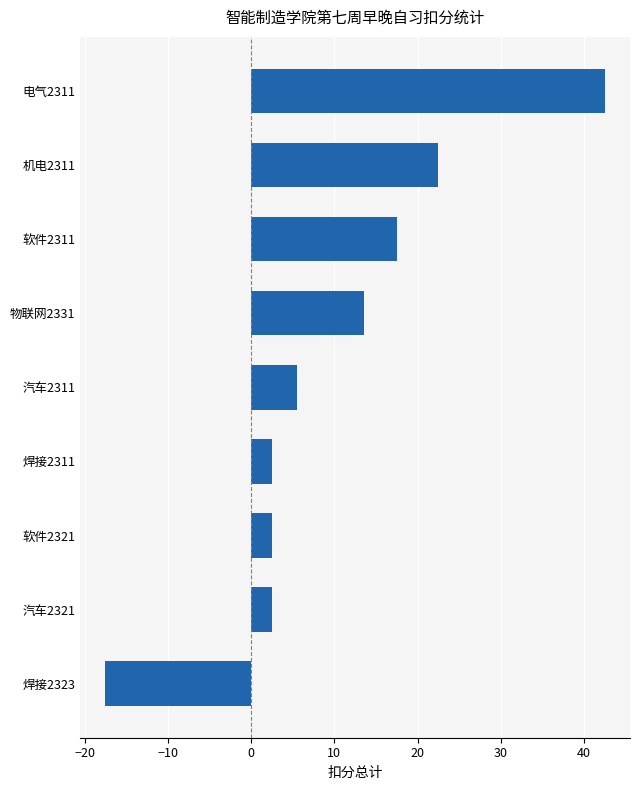

Which label corresponds to the smallest value in the chart?

焊接2323